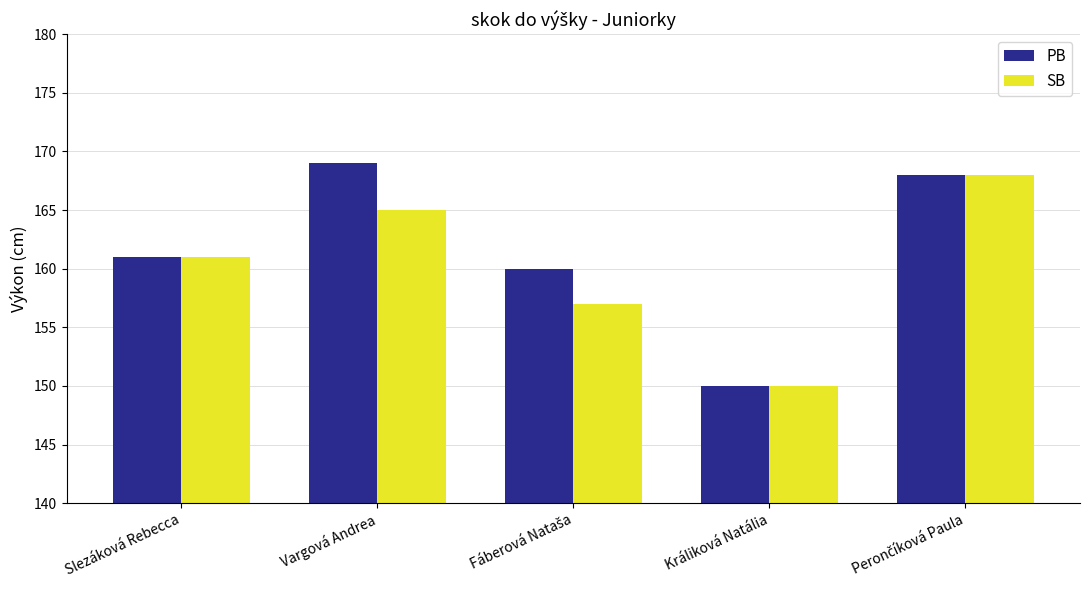

Count the SB values in the range 157 to 165.

3